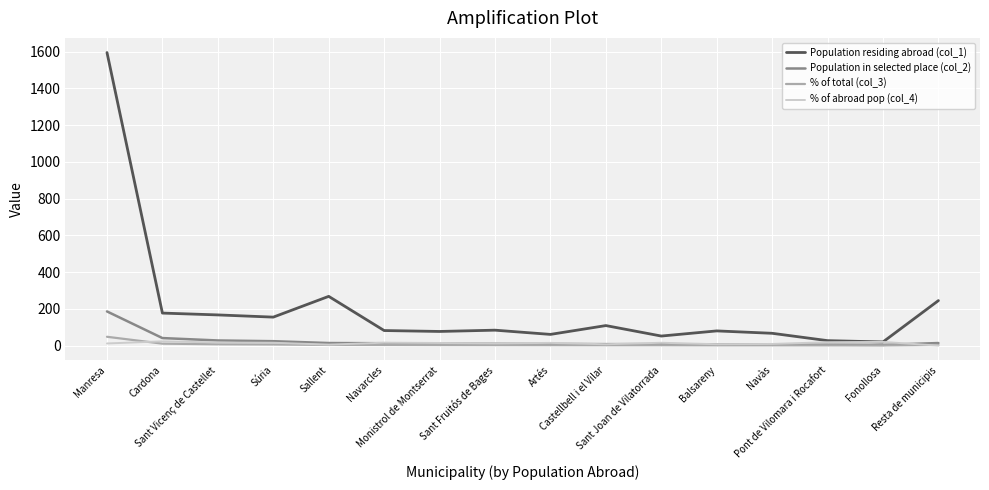

What is the highest value of the Population in selected place (col_2) series?

186.0